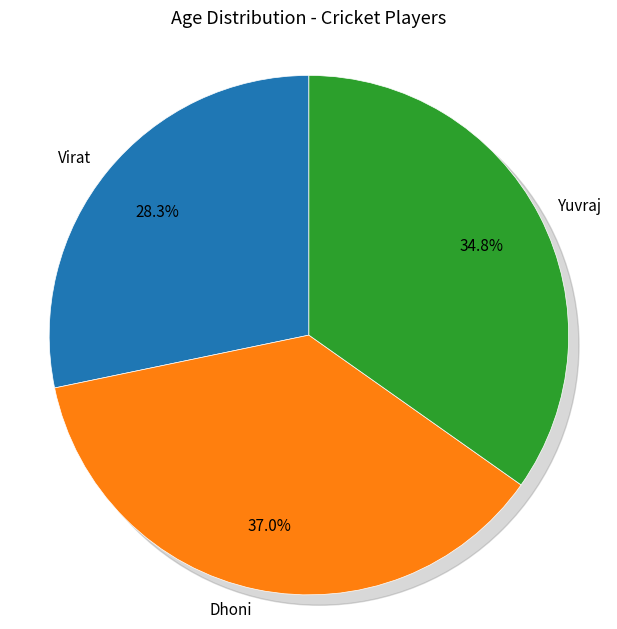

What is the smallest slice in the pie chart?

Virat